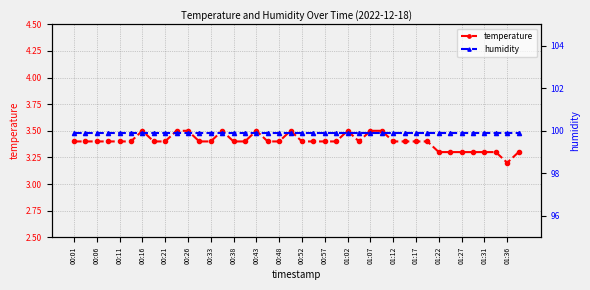

What is the value of the temperature point at the 25th from the left?

3.5